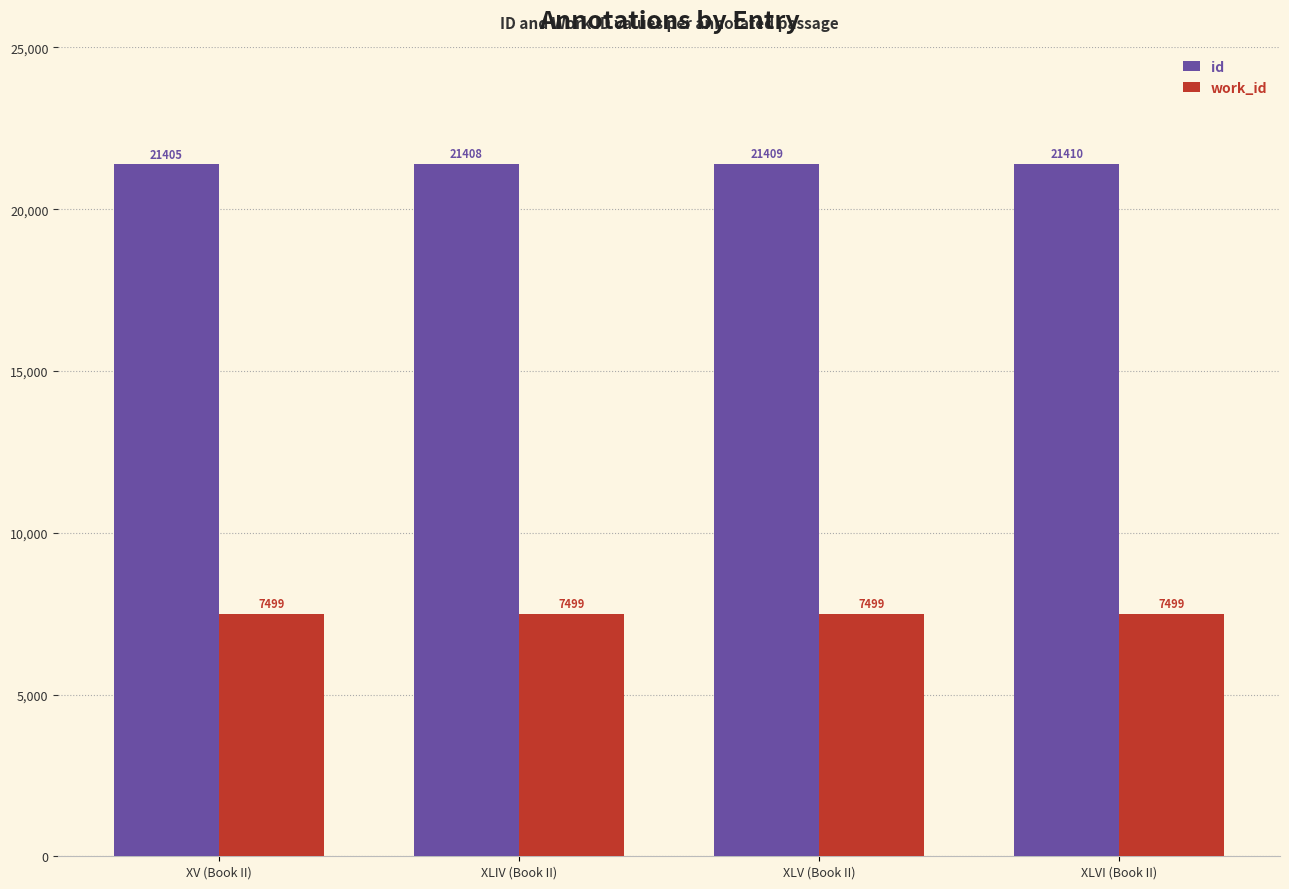

Reading left to right, what are all the values shown in this chart?

id: 21405	21408	21409	21410
work_id: 7499	7499	7499	7499